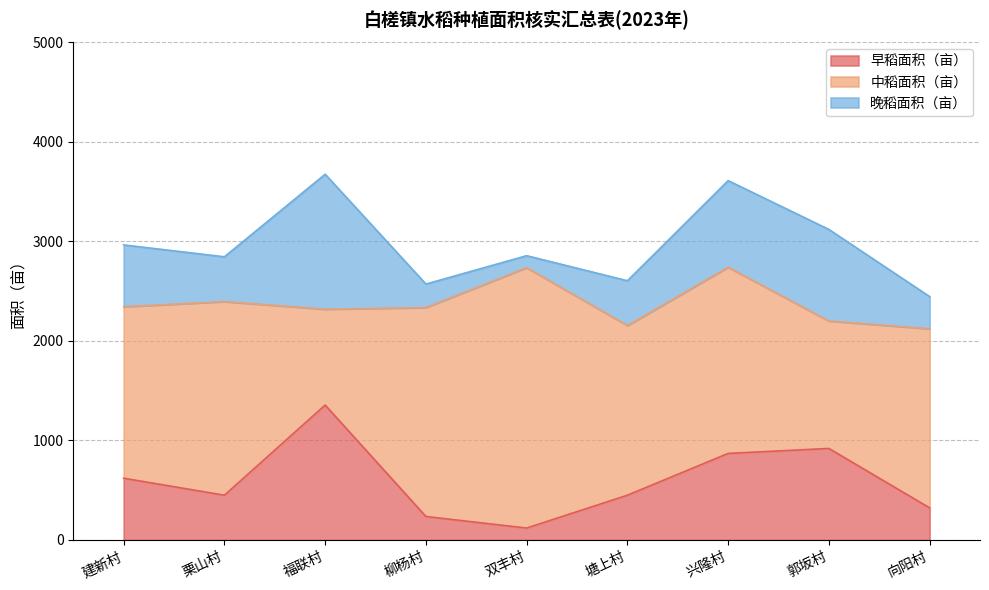

True or false: 早稻面积（亩） and 晚稻面积（亩） cross at least once.

False